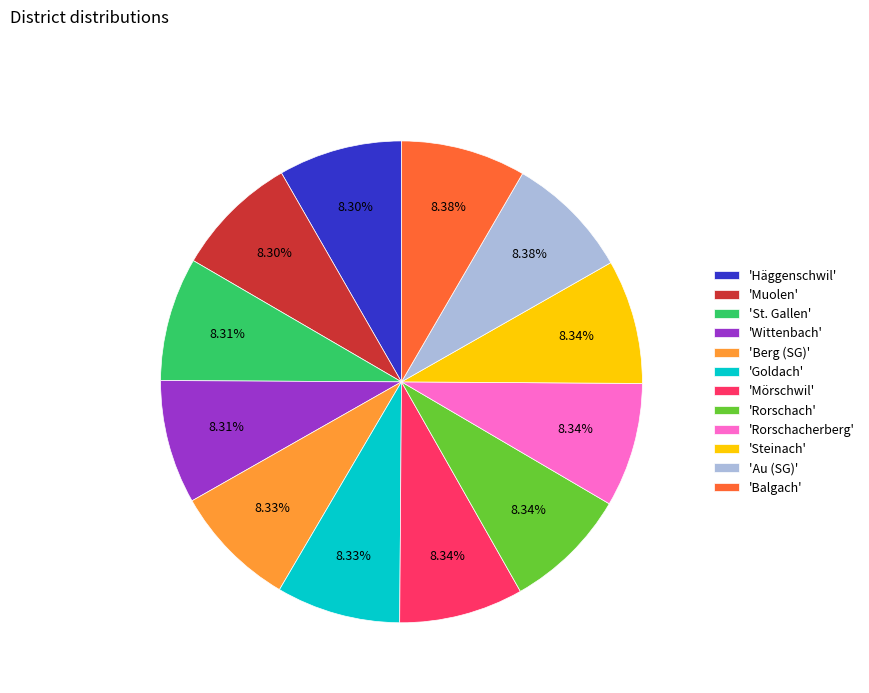

To the nearest percent, what is the average slice percentage?

8%